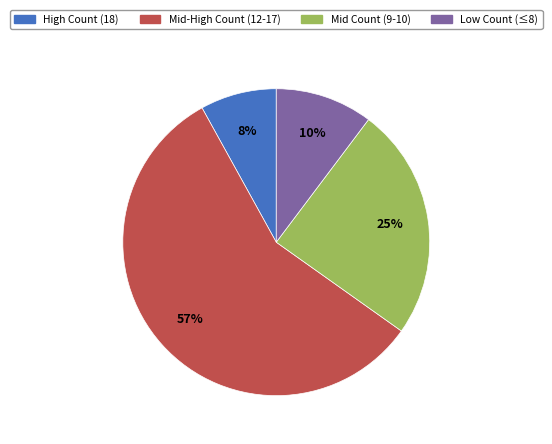

To the nearest percent, what is the difference between the largest and smallest slice percentages?

49%